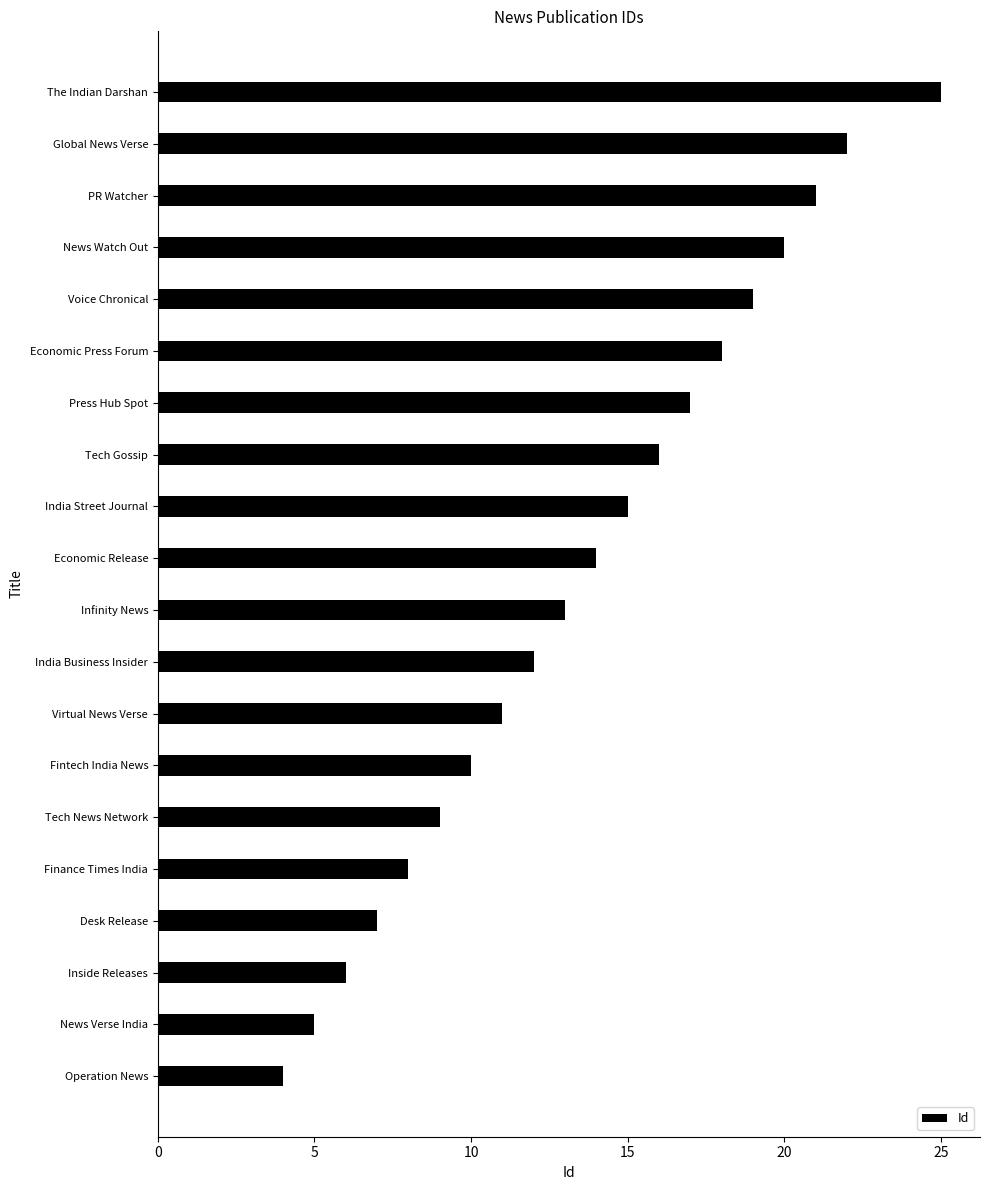

The value at News Verse India is 9. True or false?

False